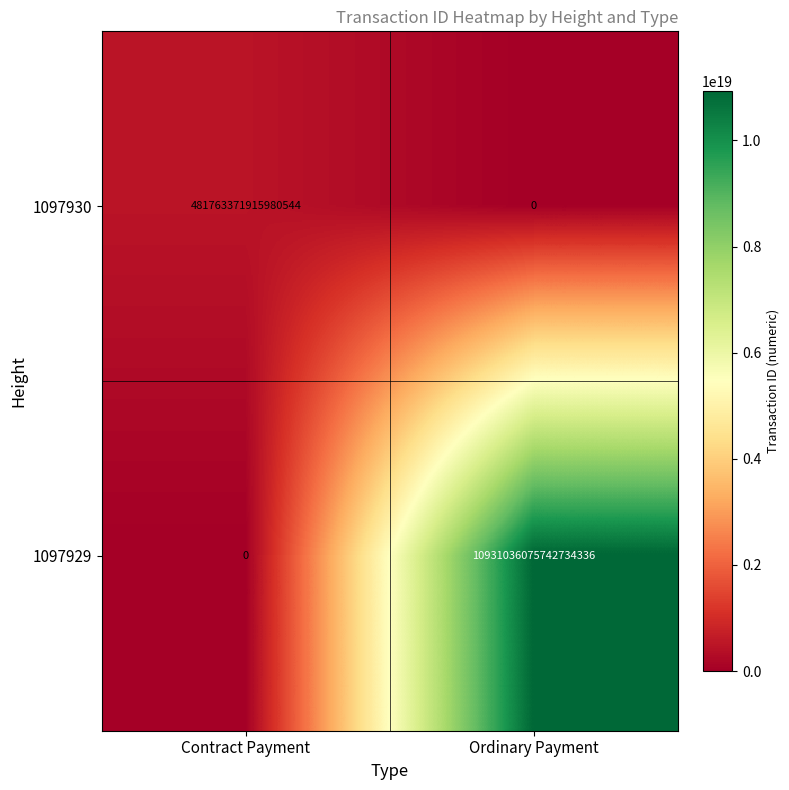

Is it true that 1097930 equals 0 at Ordinary Payment?

True